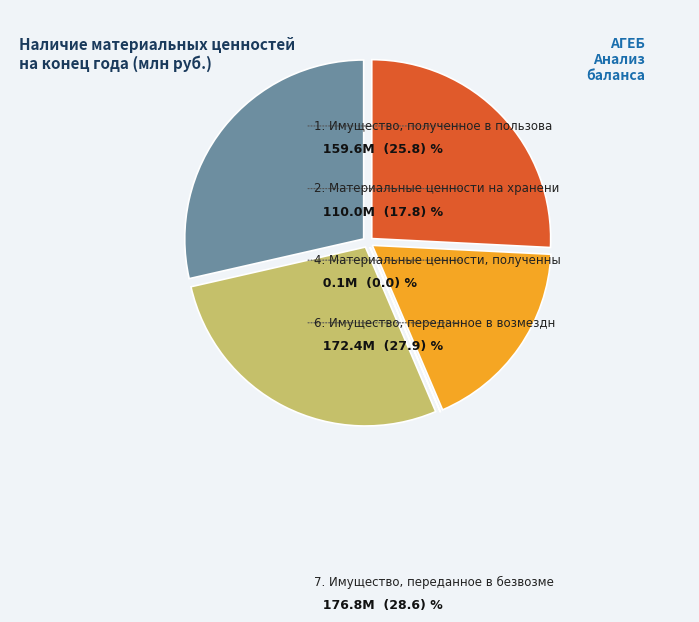

Is there any slice that represents more than half of the pie?

No